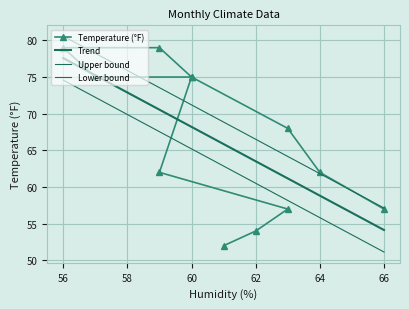

What is the label of the 4th point from the left?

60